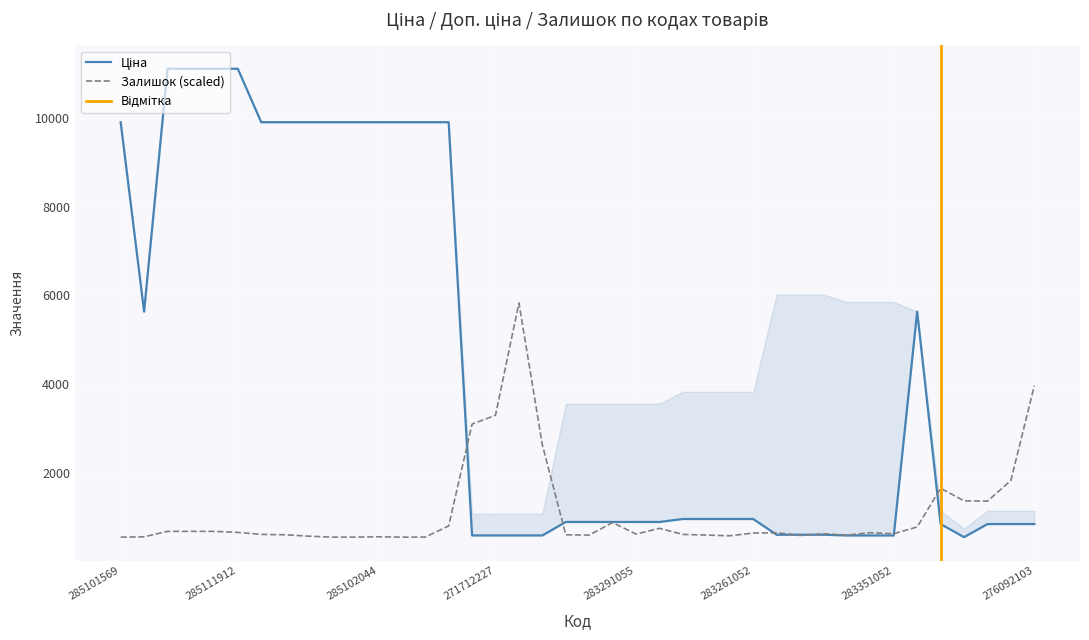

True or false: Залишок and Ціна intersect in this chart.

True